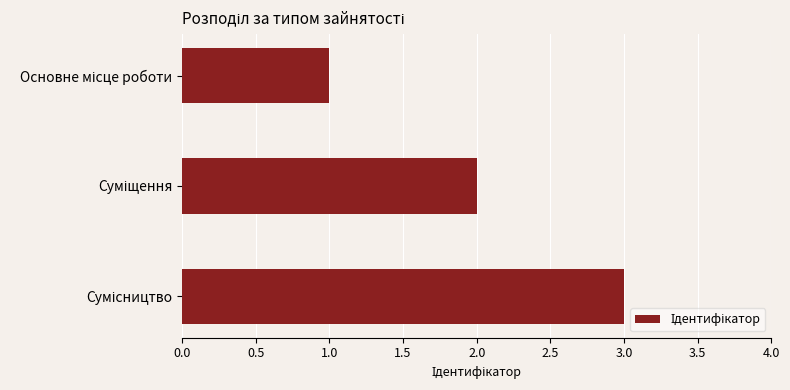

What is the sum of all values?

6